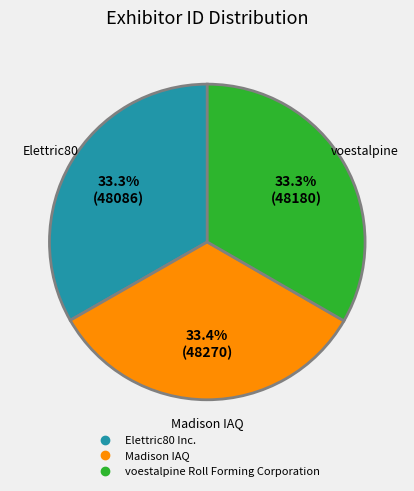

How much of the chart is everything except Elettric80 Inc.?

66.7%